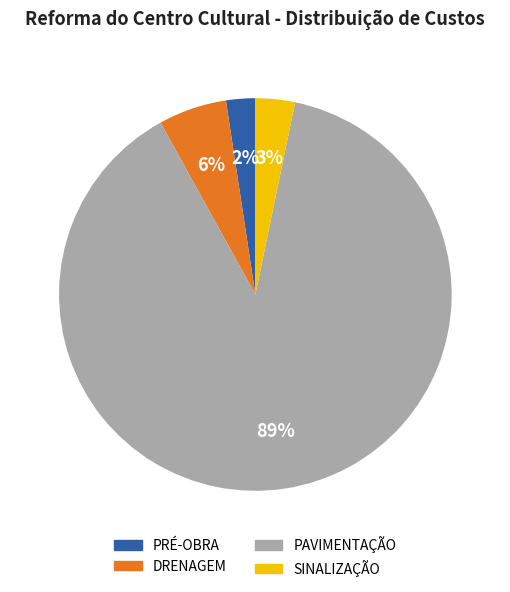

Between SINALIZAÇÃO and PAVIMENTAÇÃO, which is larger?

PAVIMENTAÇÃO